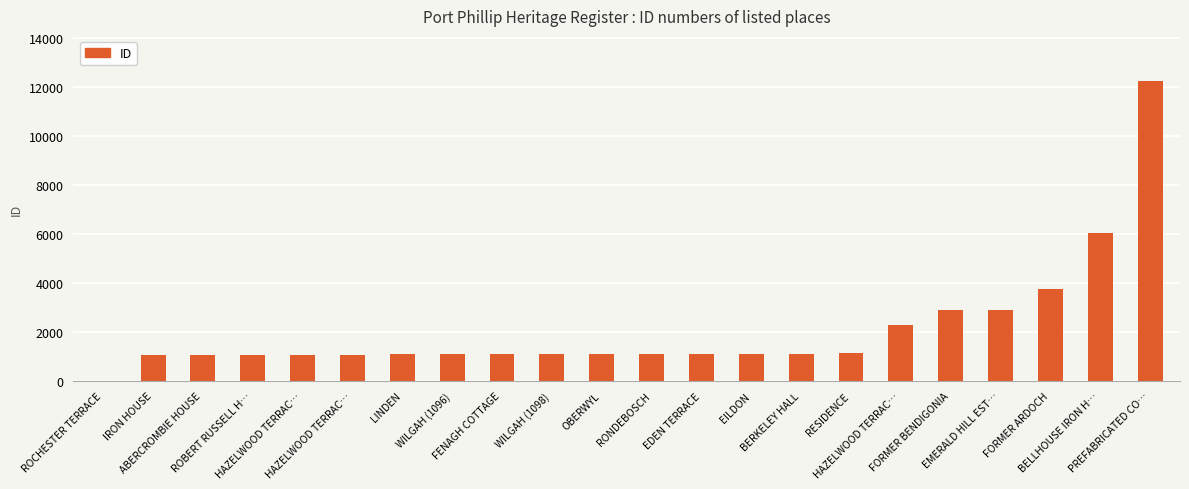

Reading left to right, extract all data points from this chart.

15	1038	1039	1051	1053	1054	1089	1096	1097	1098	1099	1105	1106	1112	1118	1122	2274	2907	2912	3774	6061	12258